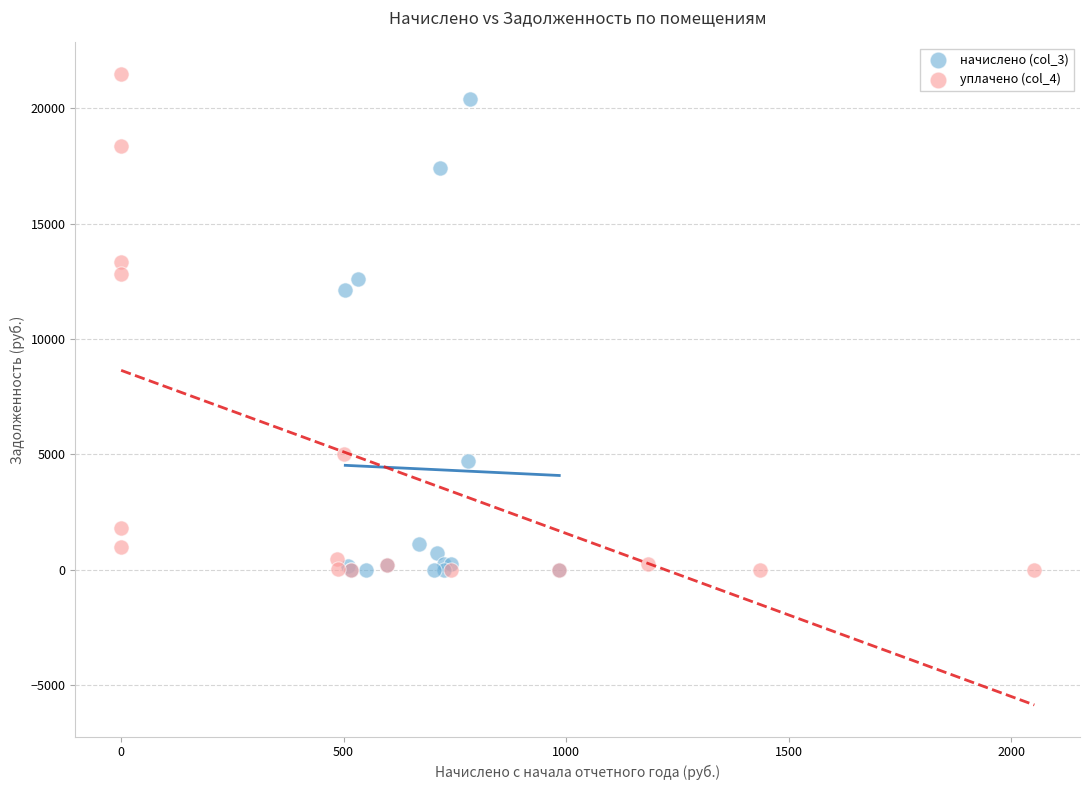

Which series has the widest spread of Y values?

уплачено (col_4)